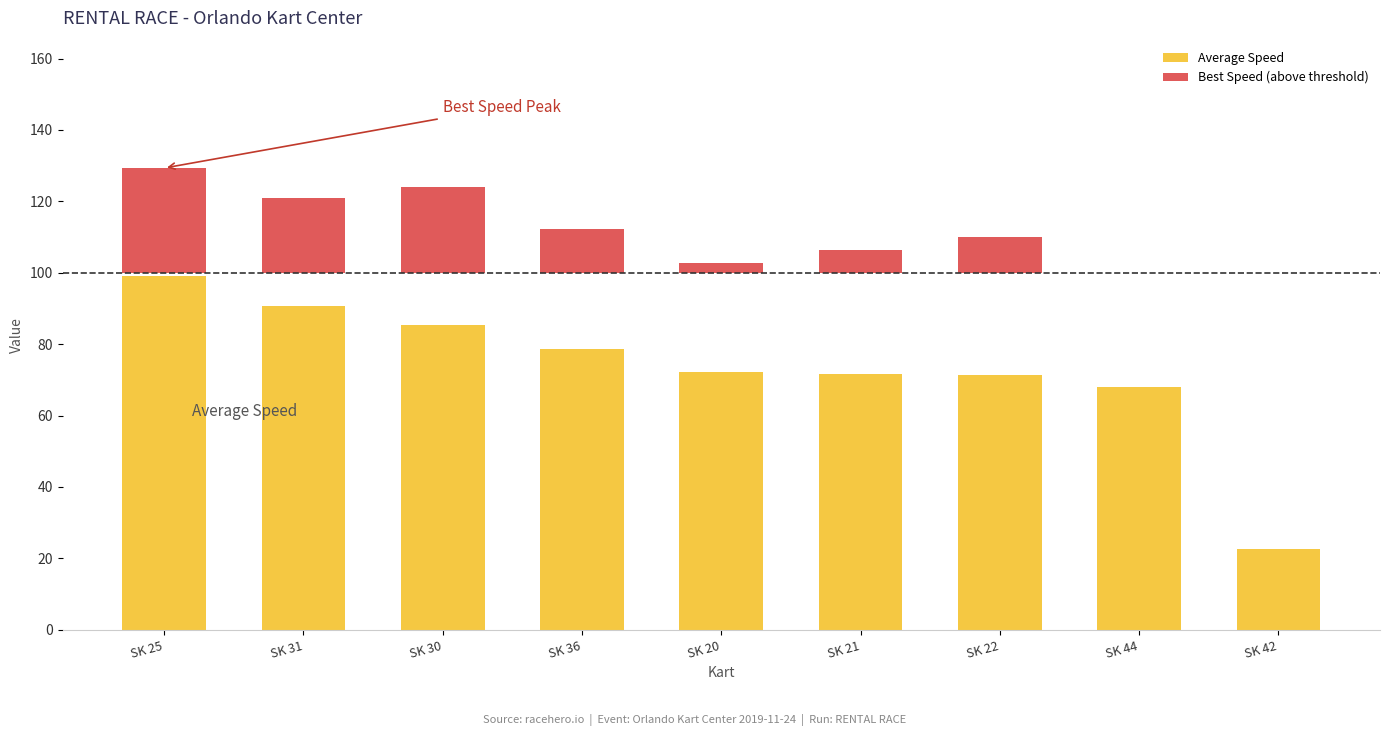

True or false: Average Speed has a value of 138.5 at SK 31.

False